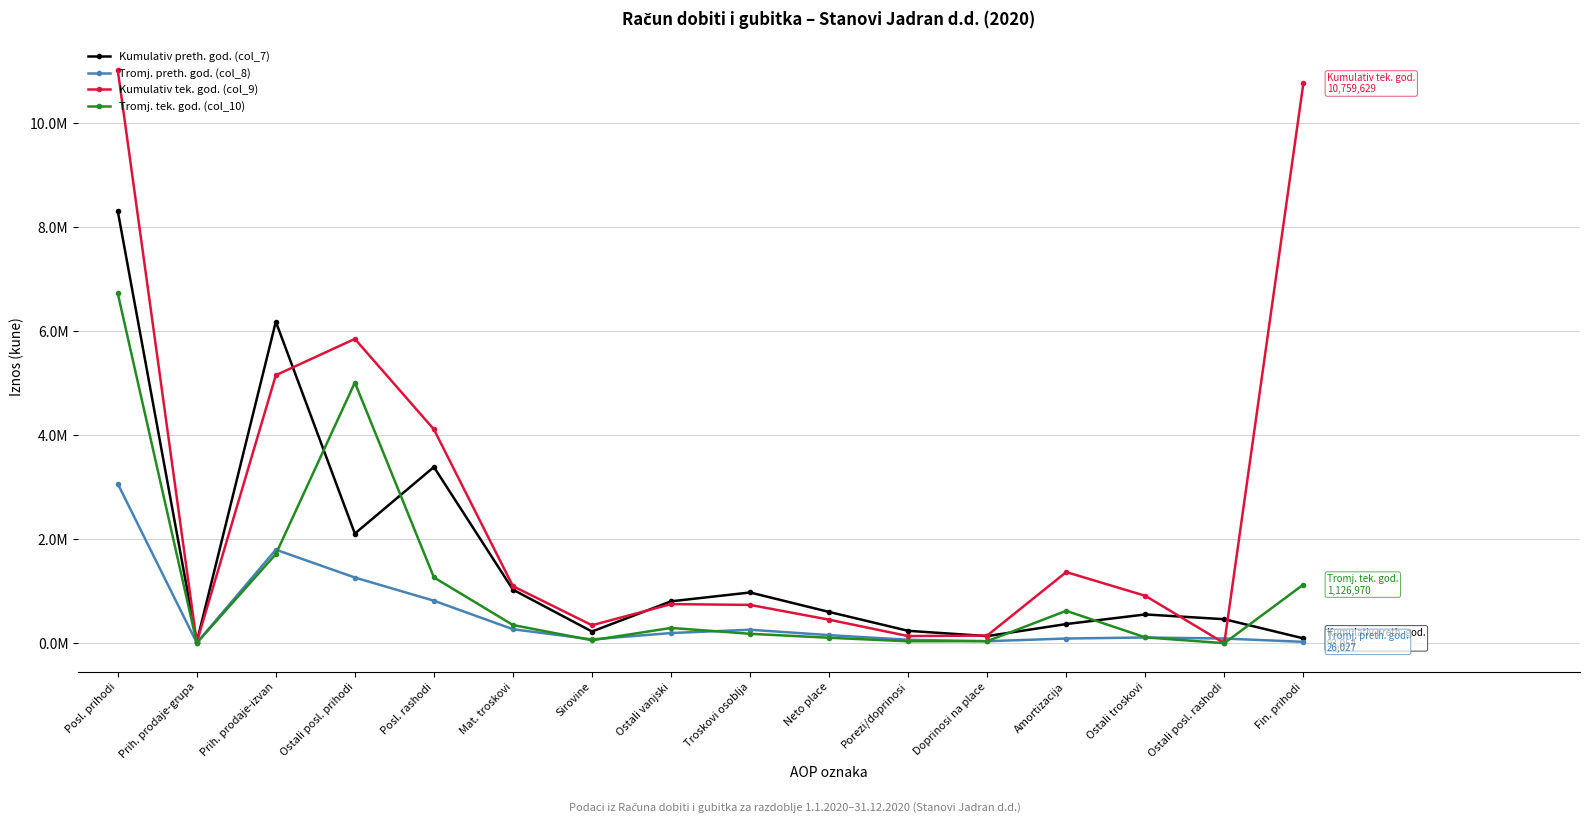

What is the greatest value displayed?

11018282